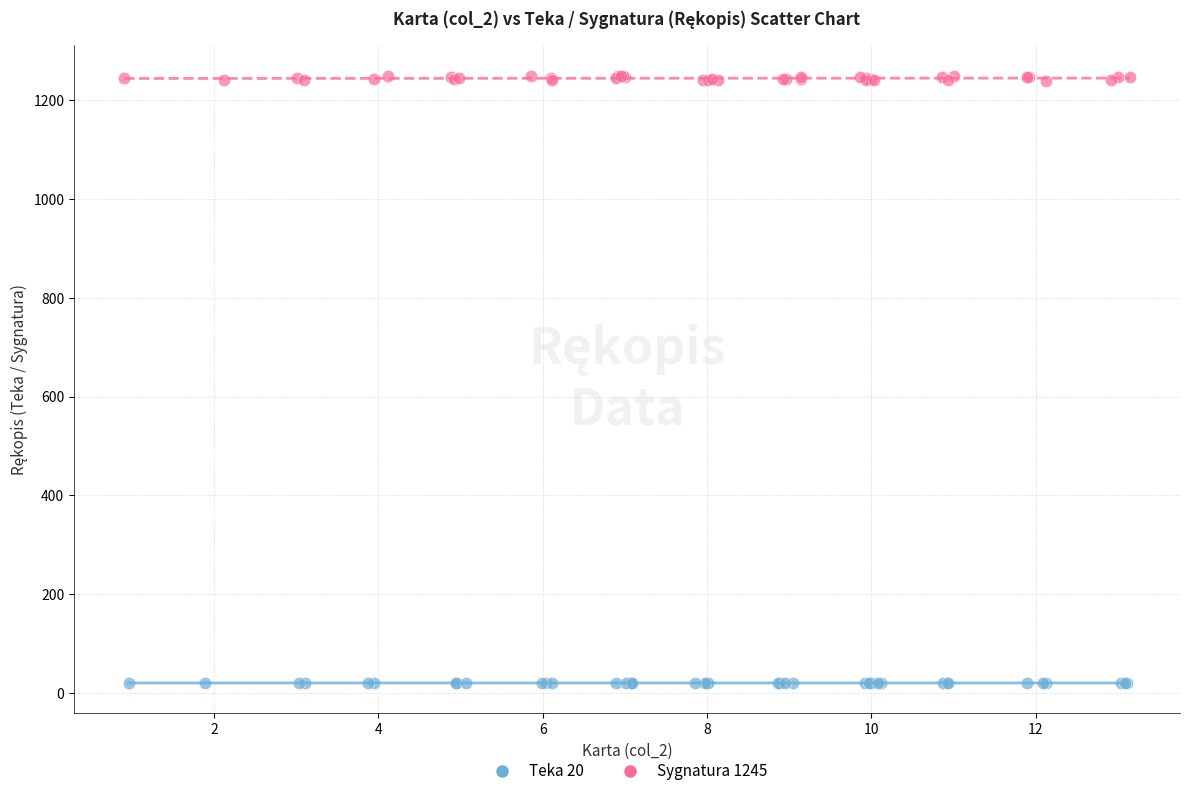

Which series contains the lowest Y value?

Teka 20